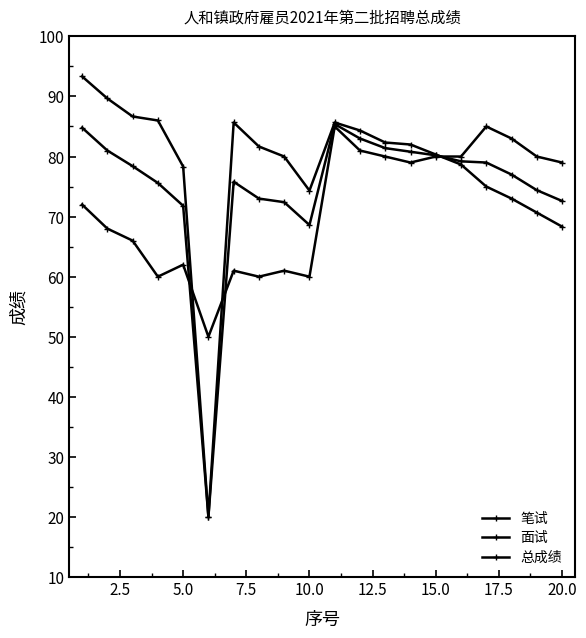

How many values in the 总成绩 series exceed 78?

10